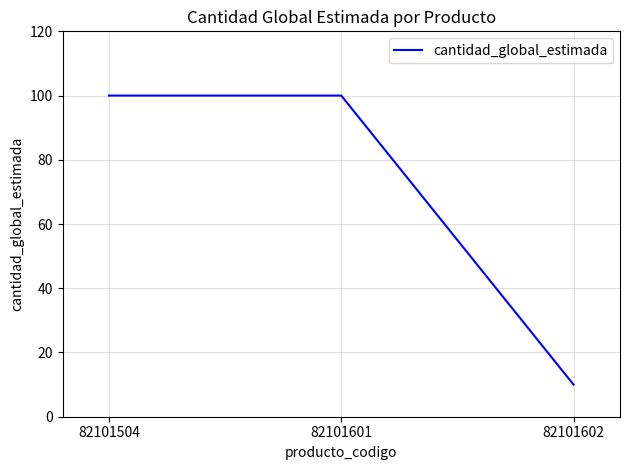

Does the chart display data point markers on the line(s)?

No